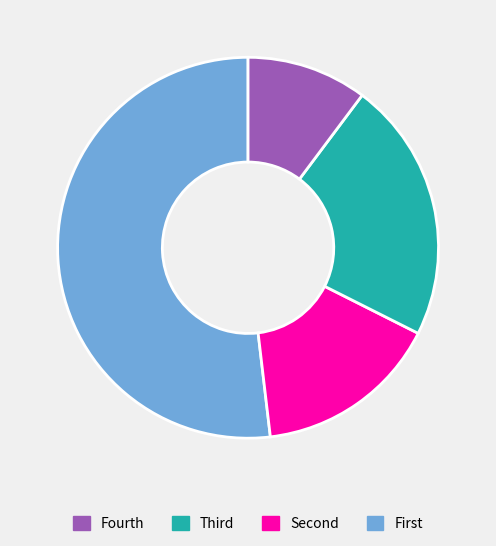

Does any single category account for the majority?

Yes